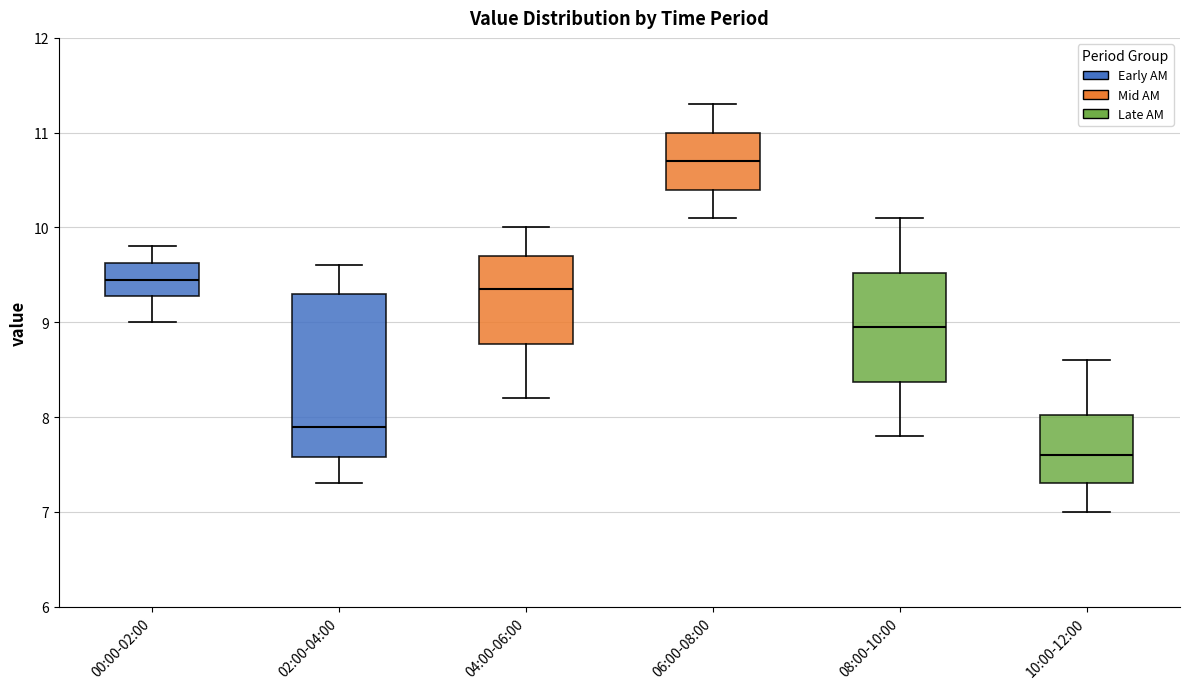

Reading left to right, read every box against the y-axis: the position of its median line, the range the box covers, and the ends of its whiskers. The values are not printed on the chart, so give them approximately, as read against the axis.

00:00-02:00: median 9.5, box 9.3 to 9.6, whiskers 9.0 to 9.8
02:00-04:00: median 7.9, box 7.6 to 9.3, whiskers 7.3 to 9.6
04:00-06:00: median 9.4, box 8.8 to 9.7, whiskers 8.2 to 10.0
06:00-08:00: median 10.7, box 10.4 to 11.0, whiskers 10.1 to 11.3
08:00-10:00: median 9.0, box 8.4 to 9.5, whiskers 7.8 to 10.1
10:00-12:00: median 7.6, box 7.3 to 8.0, whiskers 7.0 to 8.6